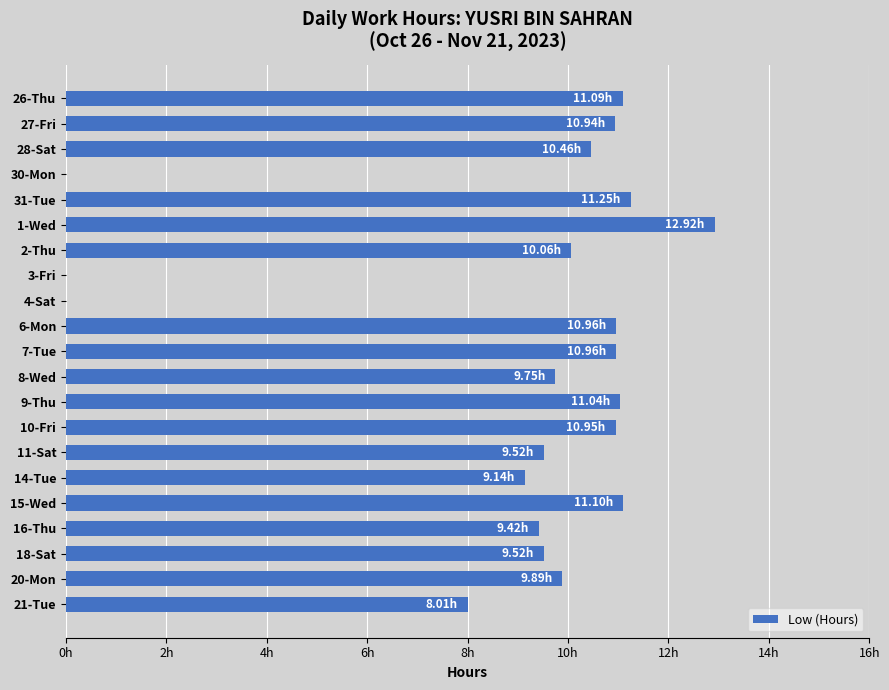

What is the maximum value shown in the chart?

12.9